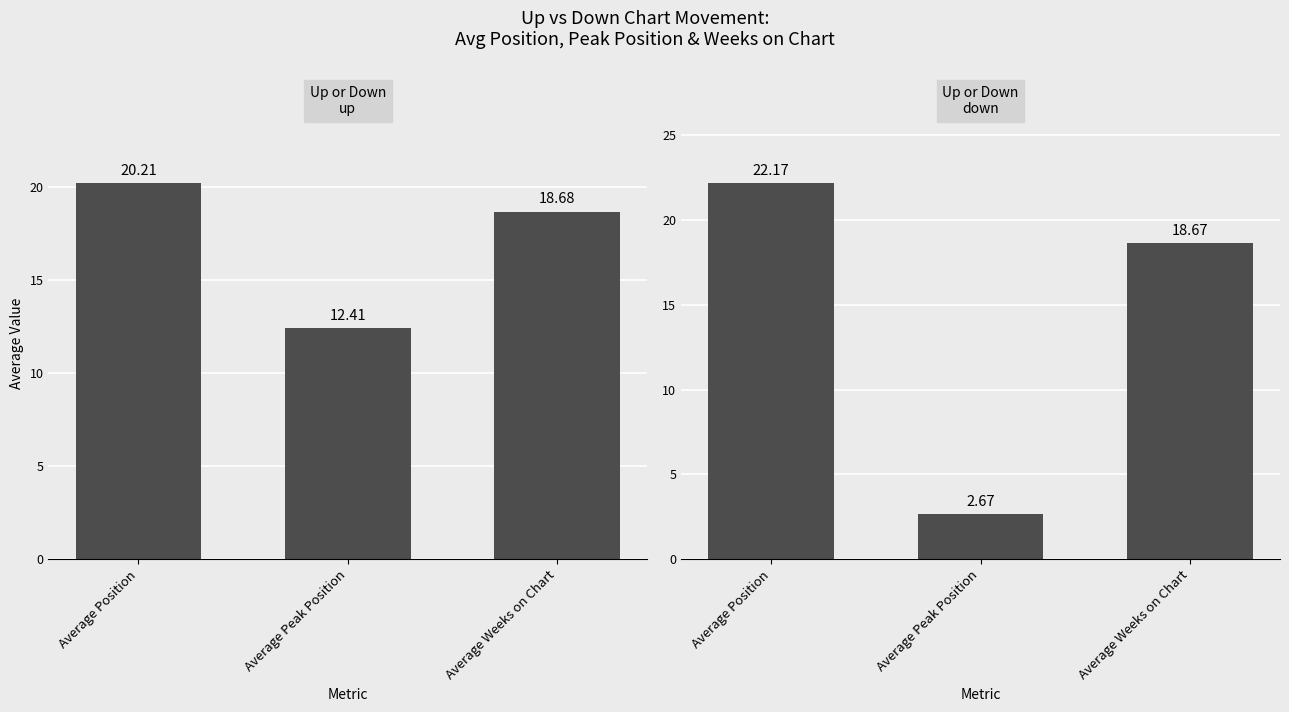

What is the label of the 3rd bar from the left?

Average Weeks on Chart